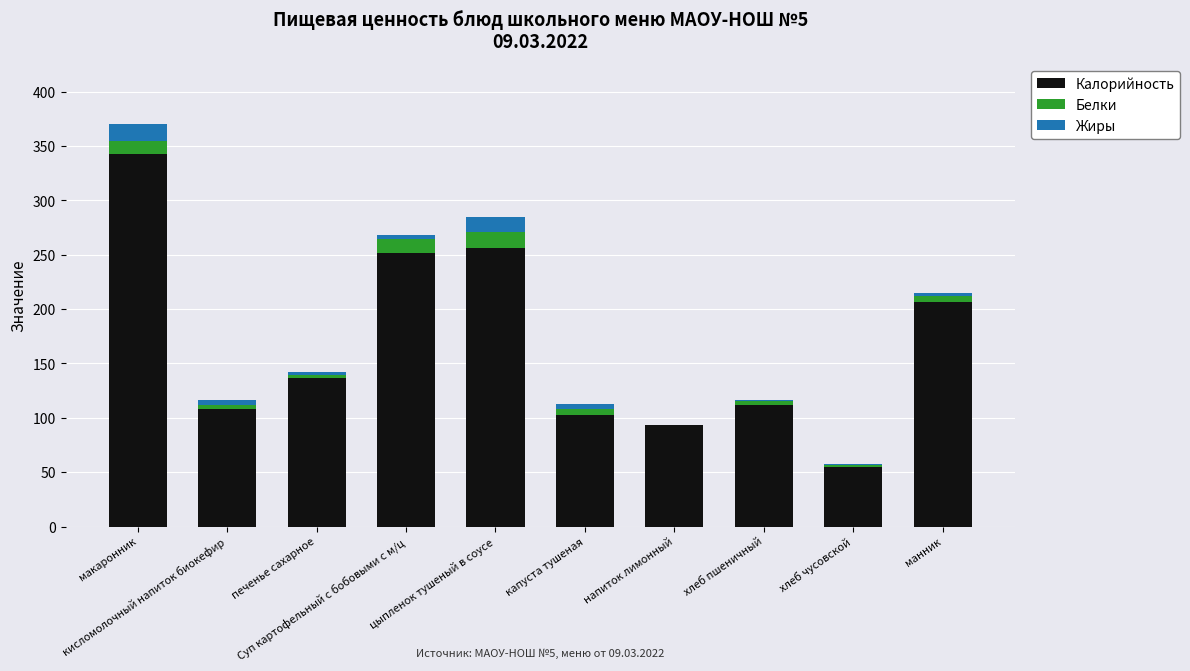

What is the sum of all Калорийность values?

1666.0